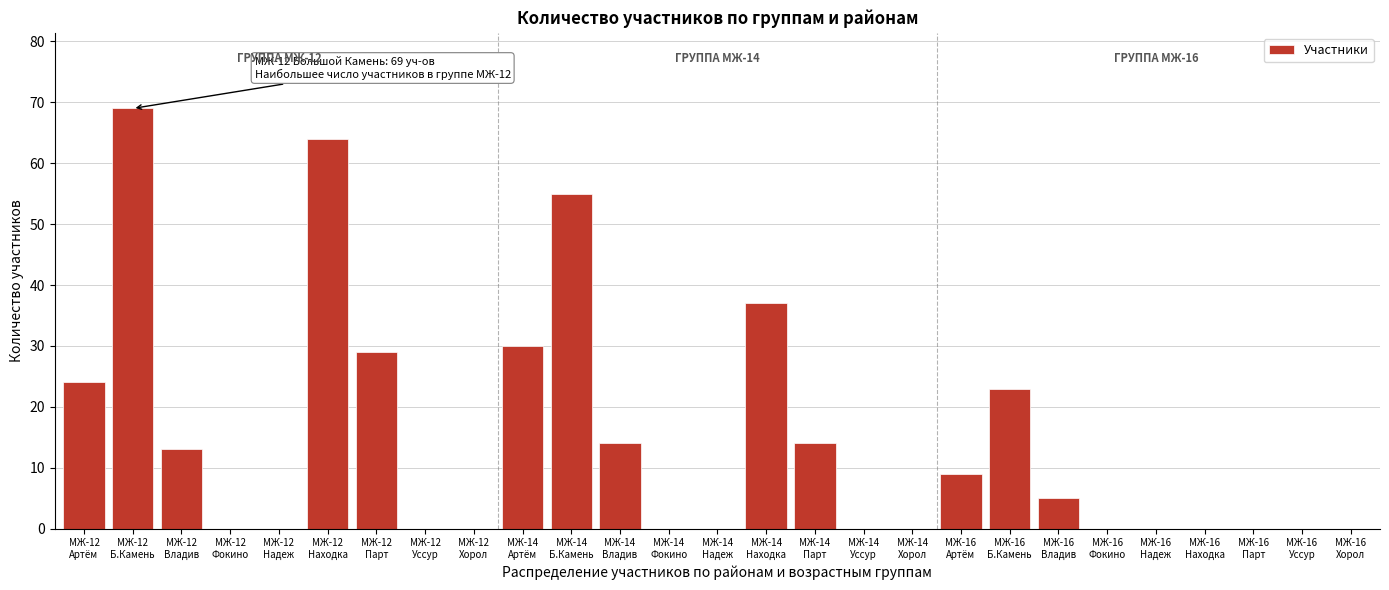

What is the sum of all values?

386